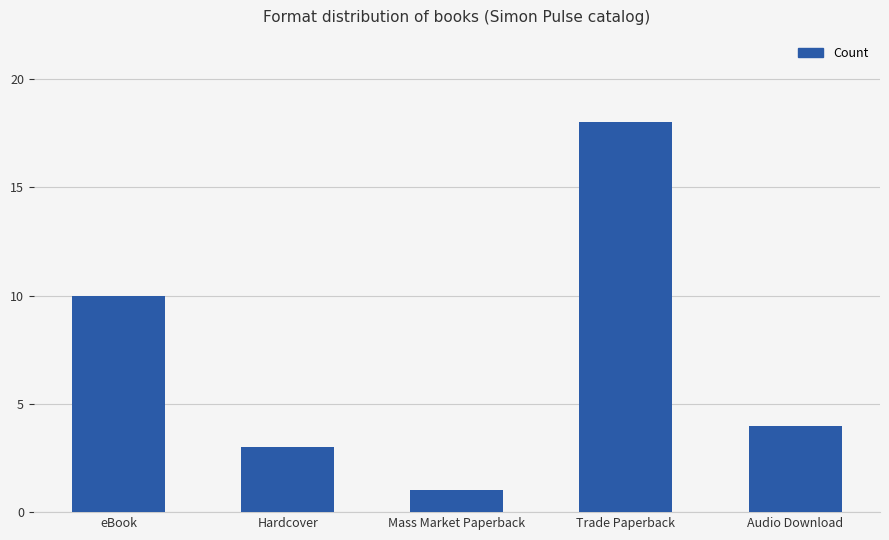

List the labels in order of value, largest first.

Trade Paperback, eBook, Audio Download, Hardcover, Mass Market Paperback